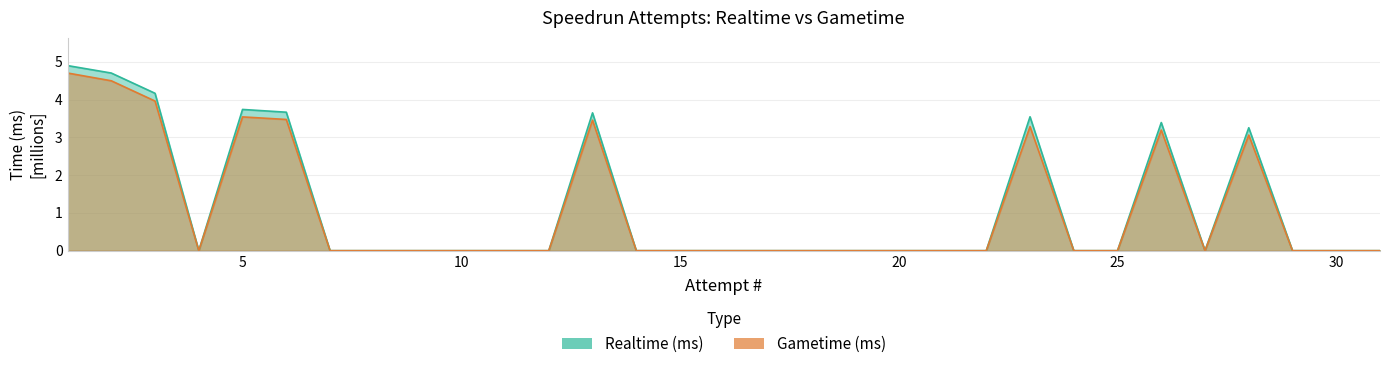

True or false: Realtime (ms) has a value of 0.0 at 7.

True